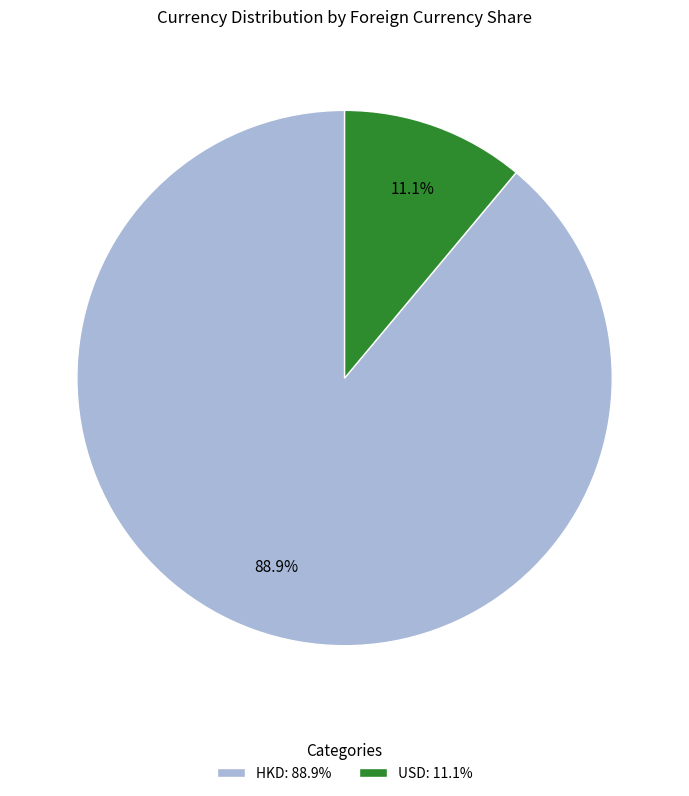

Is it true that USD is 11% of the pie?

True